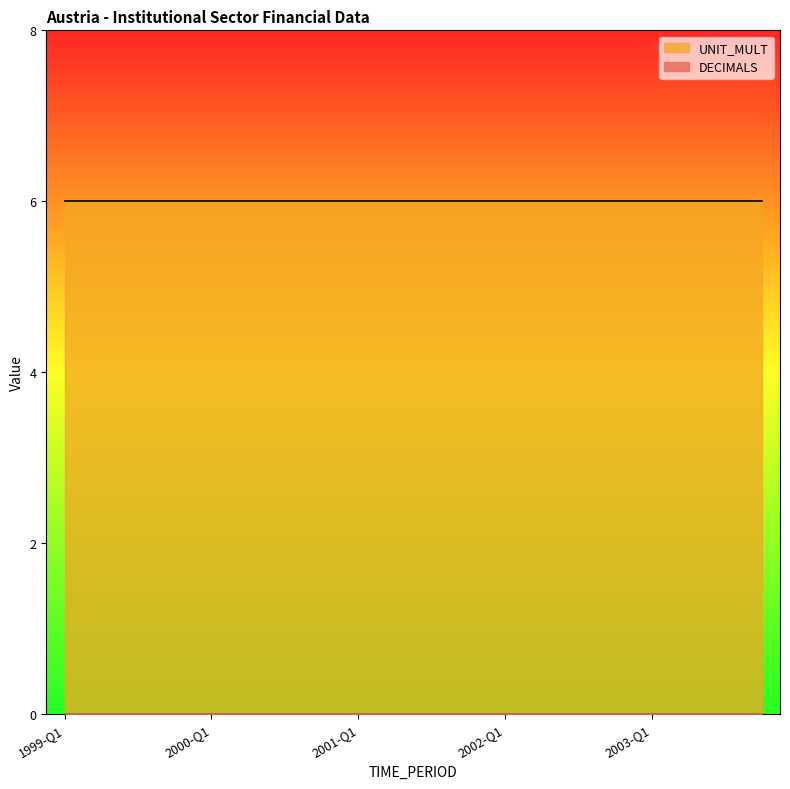

At how many categories does at least one series exceed 3?

20